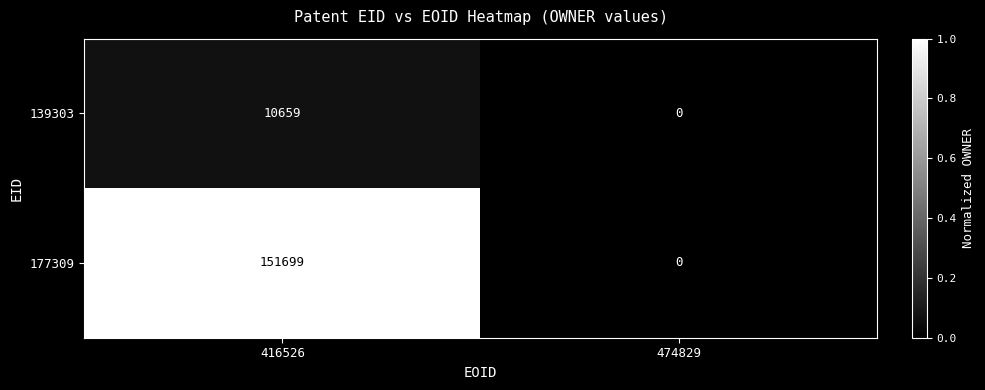

What is the total value across all series at 416526?

162358